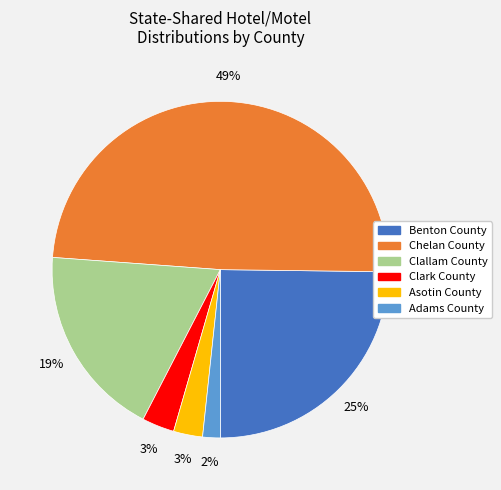

Does Adams County account for over 50% of the chart?

No